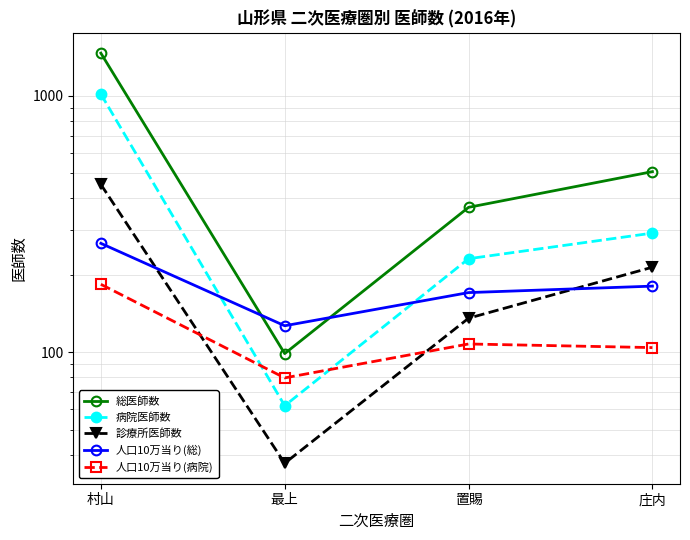

True or false: 人口10万当り(総) and 人口10万当り(病院) intersect in this chart.

False